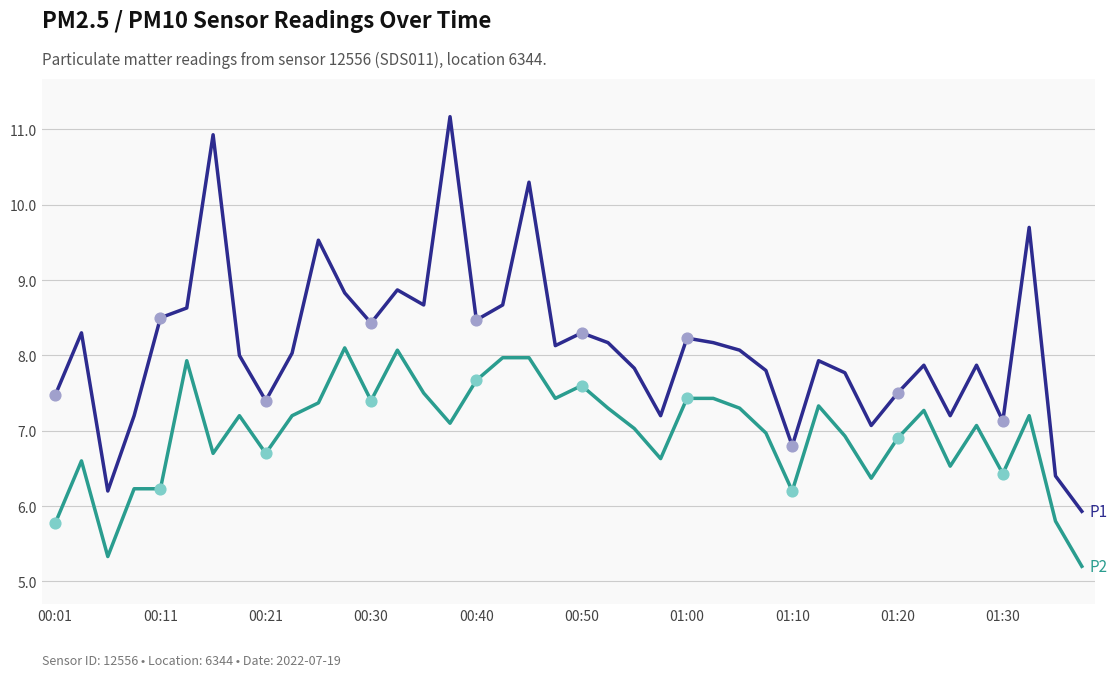

What is the minimum value shown in the chart?

5.2